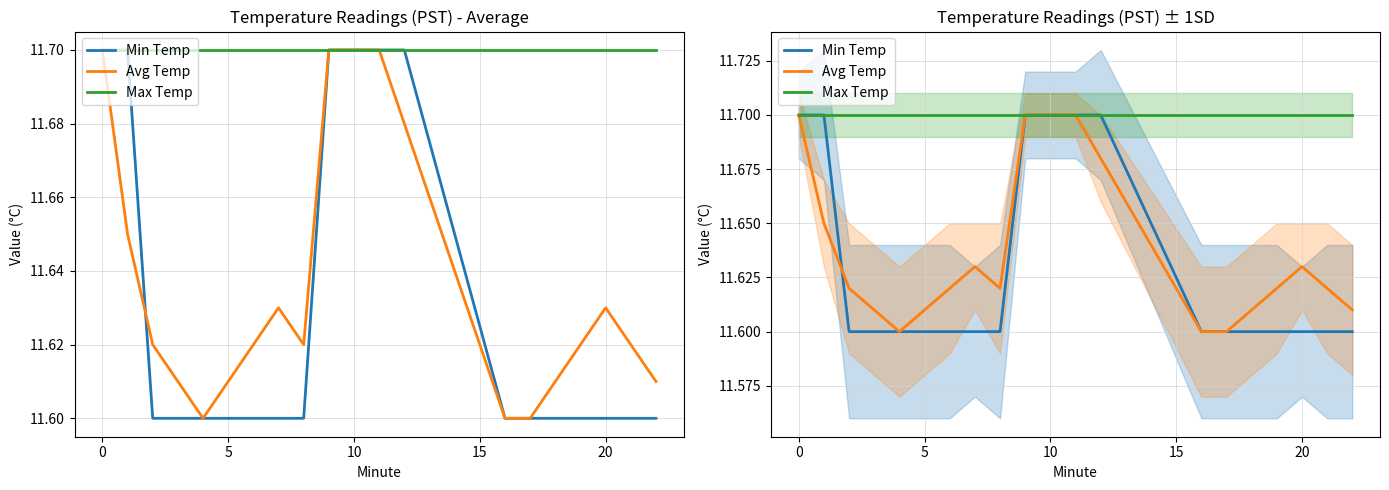

Is the value of Avg Temp at 11 greater than the value of Max Temp at 7?

No